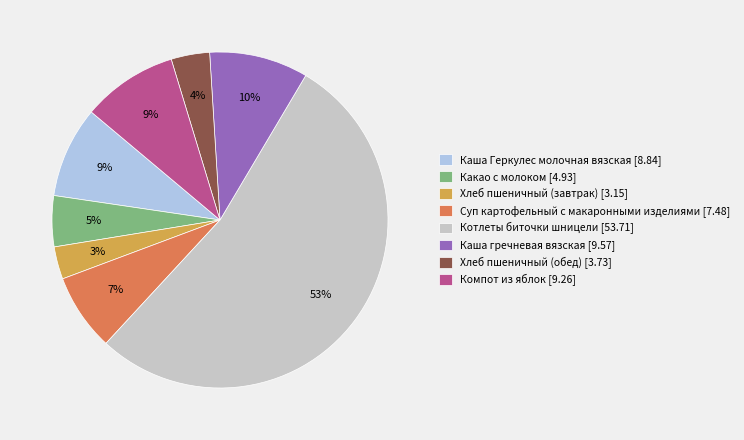

Combined, do Суп картофельный с макаронными изделиями [7.48] and Компот из яблок [9.26] account for over 50%?

No